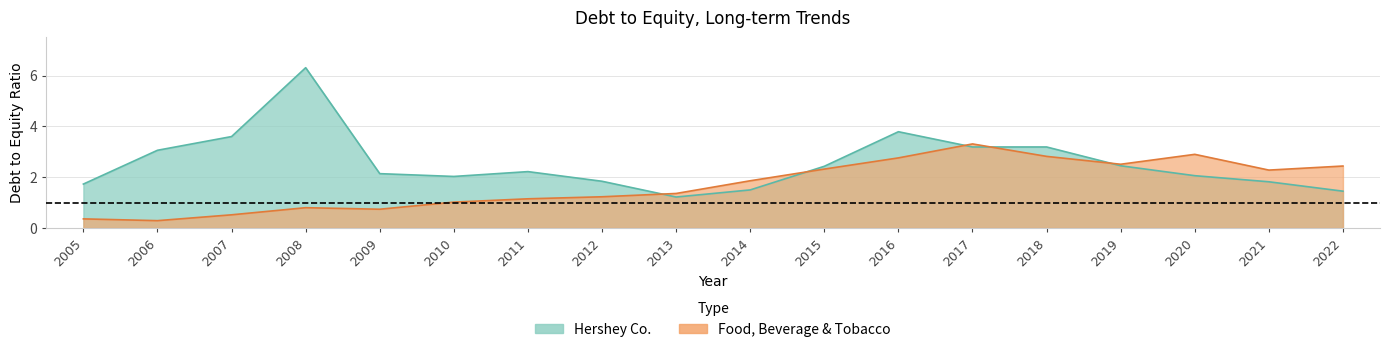

What are all the series names shown in the legend?

Hershey Co., Food, Beverage & Tobacco